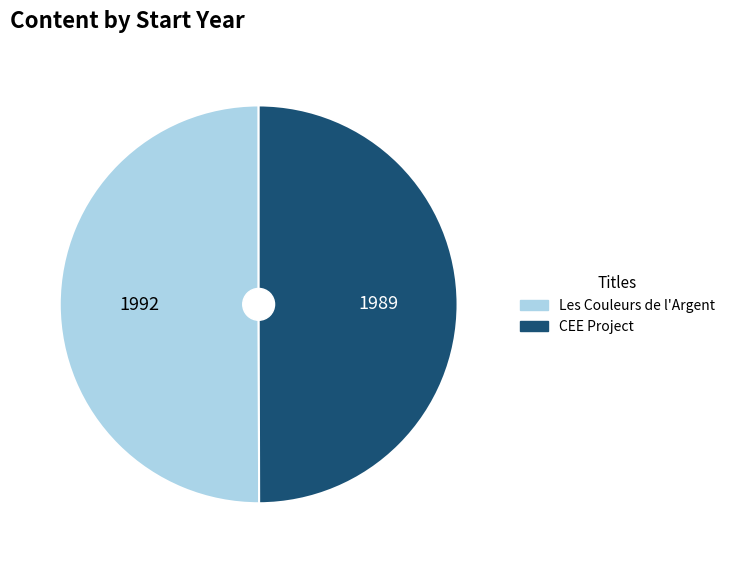

Is the sum of CEE Project and Les Couleurs de l'Argent greater than half?

Yes